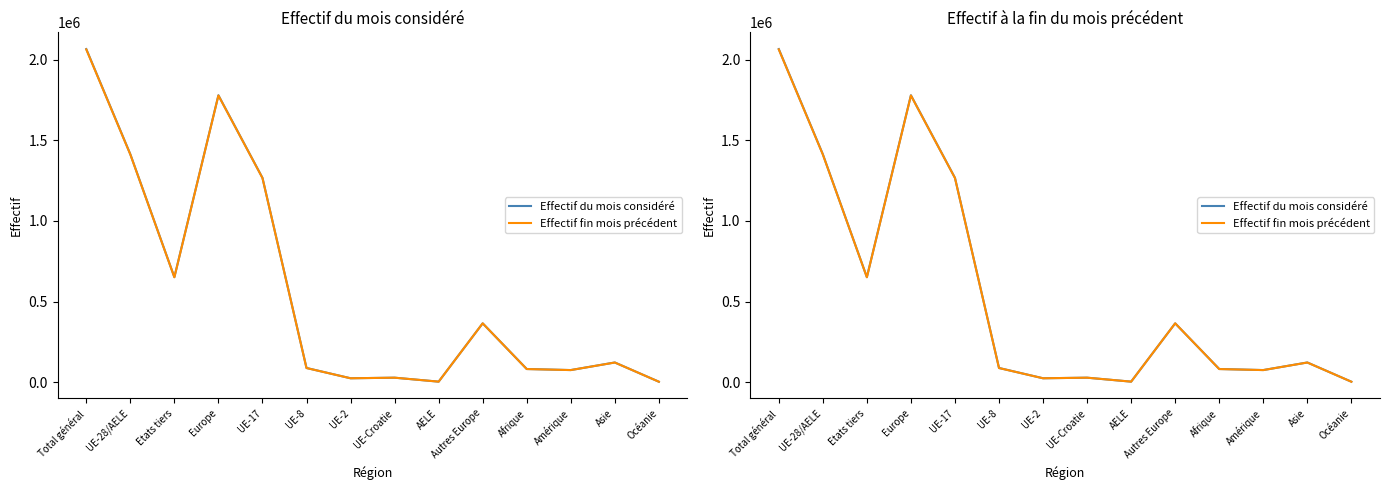

True or false: Effectif fin mois précédent has a value of 2063428 at Total général.

True